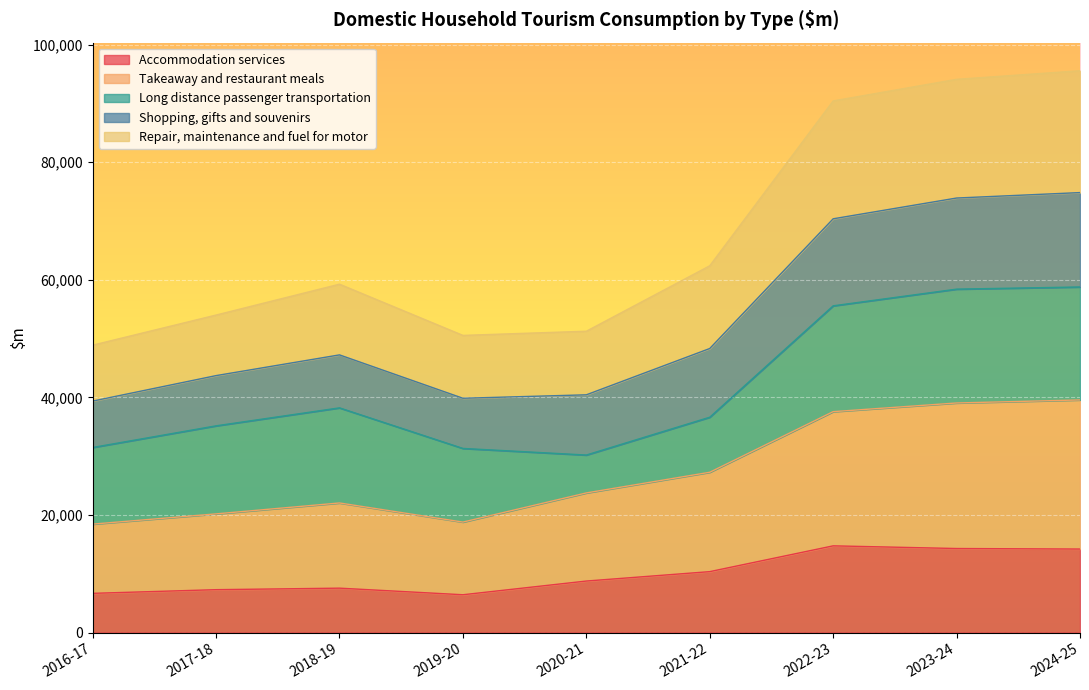

The Takeaway and restaurant meals series shows 22034 at 2018-19. True or false?

True